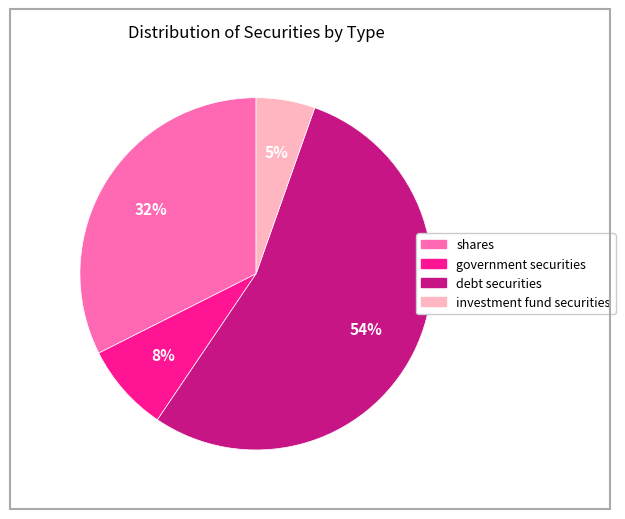

Rank the categories by value from highest to lowest.

debt securities, shares, government securities, investment fund securities